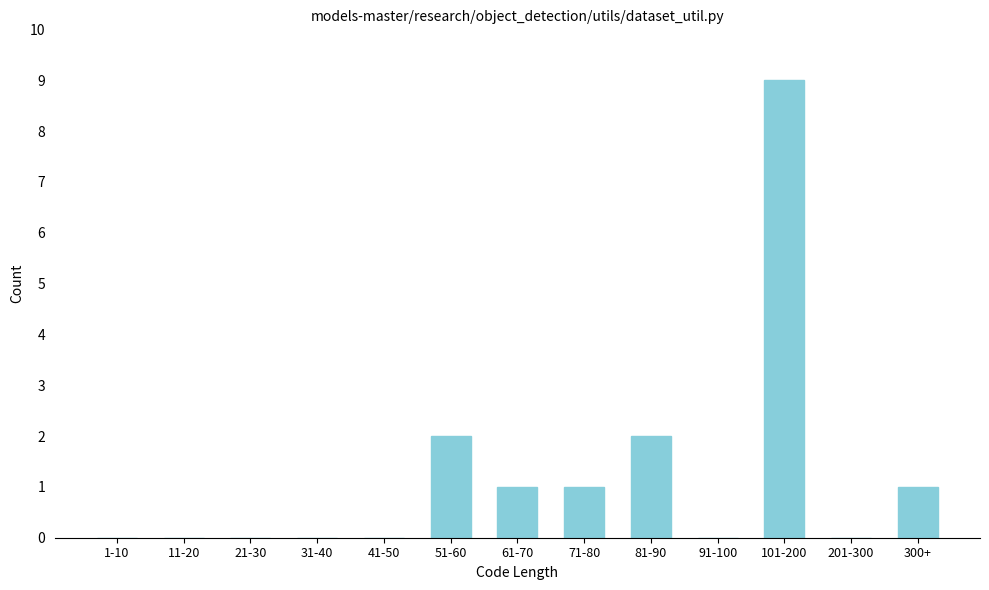

Reading left to right, extract all data points from this chart.

1-10=0	11-20=0	21-30=0	31-40=0	41-50=0	51-60=2	61-70=1	71-80=1	81-90=2	91-100=0	101-200=9	201-300=0	300+=1